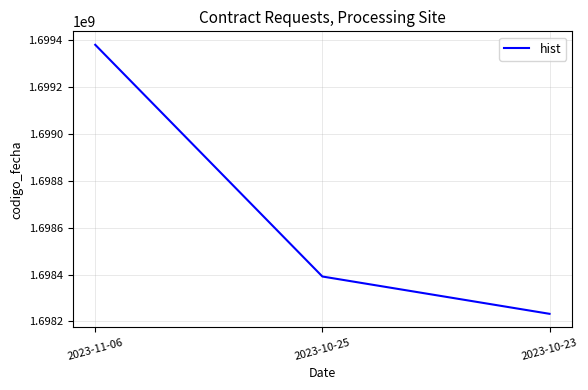

Does the chart display data point markers on the line(s)?

No